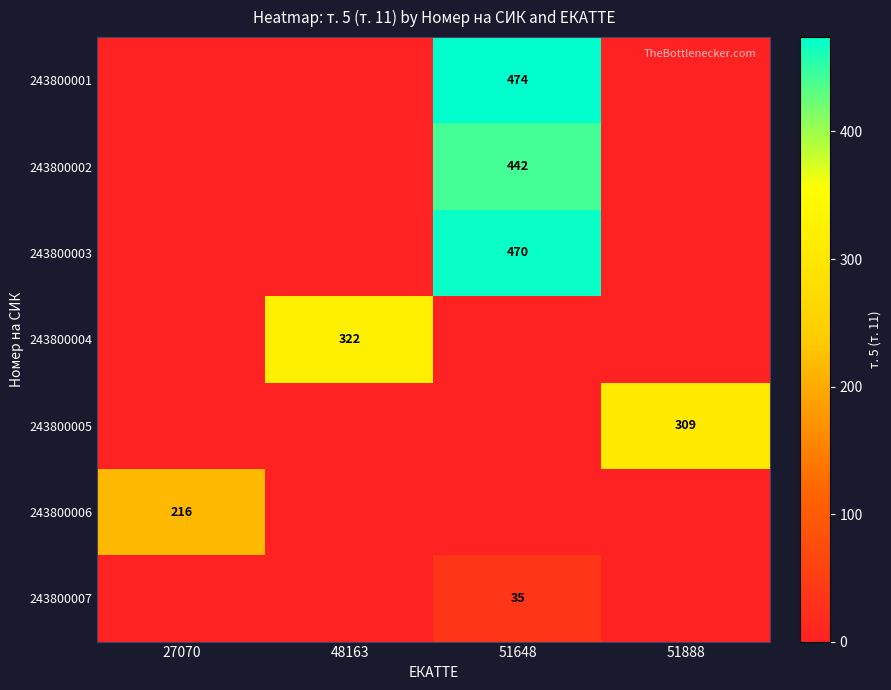

Is the value of 243800005 at 51888 greater than the value of 243800007 at 51648?

Yes